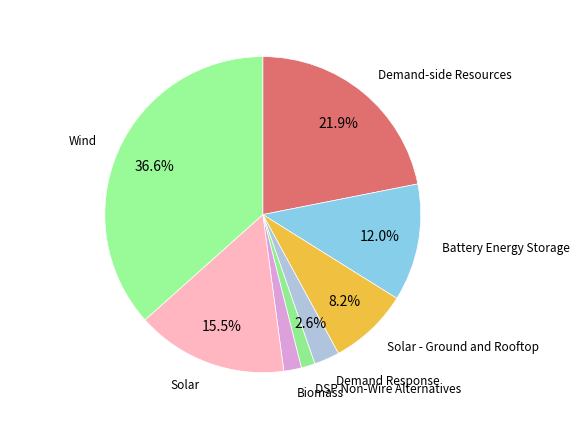

How many slices are in this pie chart?

8